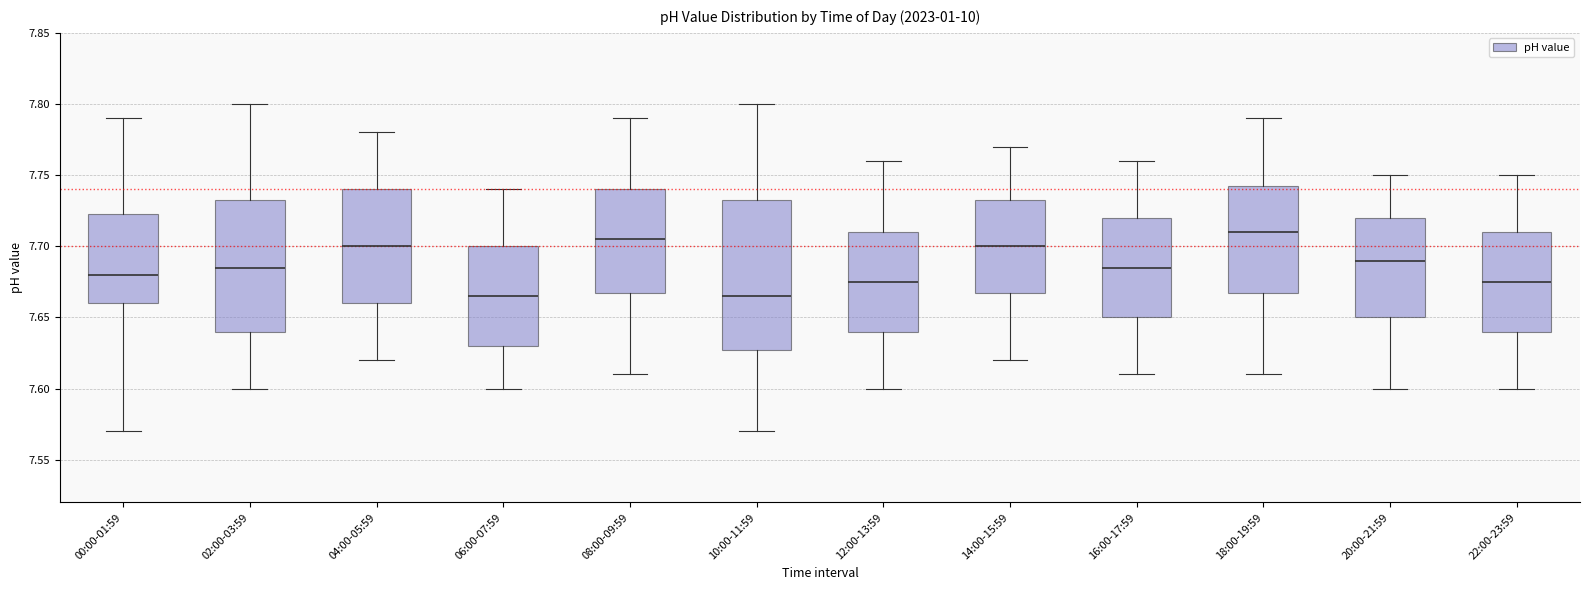

Reading left to right, read every box against the y-axis: the position of its median line, the range the box covers, and the ends of its whiskers. The values are not printed on the chart, so give them approximately, as read against the axis.

00:00-01:59: median 7.680, box 7.660 to 7.725, whiskers 7.570 to 7.790
02:00-03:59: median 7.685, box 7.640 to 7.735, whiskers 7.600 to 7.800
04:00-05:59: median 7.700, box 7.660 to 7.740, whiskers 7.620 to 7.780
06:00-07:59: median 7.665, box 7.630 to 7.700, whiskers 7.600 to 7.740
08:00-09:59: median 7.705, box 7.670 to 7.740, whiskers 7.610 to 7.790
10:00-11:59: median 7.665, box 7.630 to 7.735, whiskers 7.570 to 7.800
12:00-13:59: median 7.675, box 7.640 to 7.710, whiskers 7.600 to 7.760
14:00-15:59: median 7.700, box 7.670 to 7.735, whiskers 7.620 to 7.770
16:00-17:59: median 7.685, box 7.650 to 7.720, whiskers 7.610 to 7.760
18:00-19:59: median 7.710, box 7.670 to 7.745, whiskers 7.610 to 7.790
20:00-21:59: median 7.690, box 7.650 to 7.720, whiskers 7.600 to 7.750
22:00-23:59: median 7.675, box 7.640 to 7.710, whiskers 7.600 to 7.750